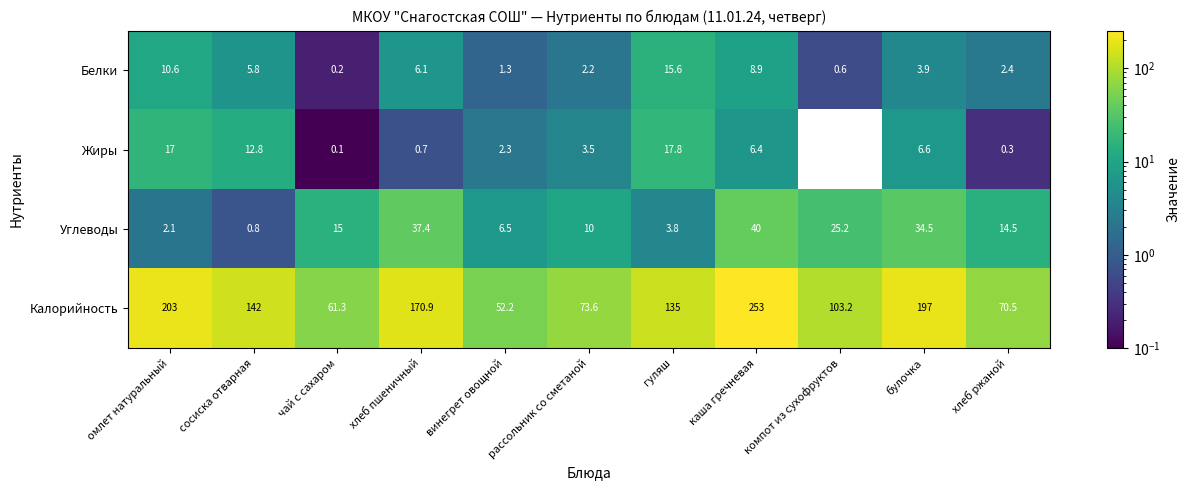

The Белки series shows 2.9 at сосиска отварная. True or false?

False